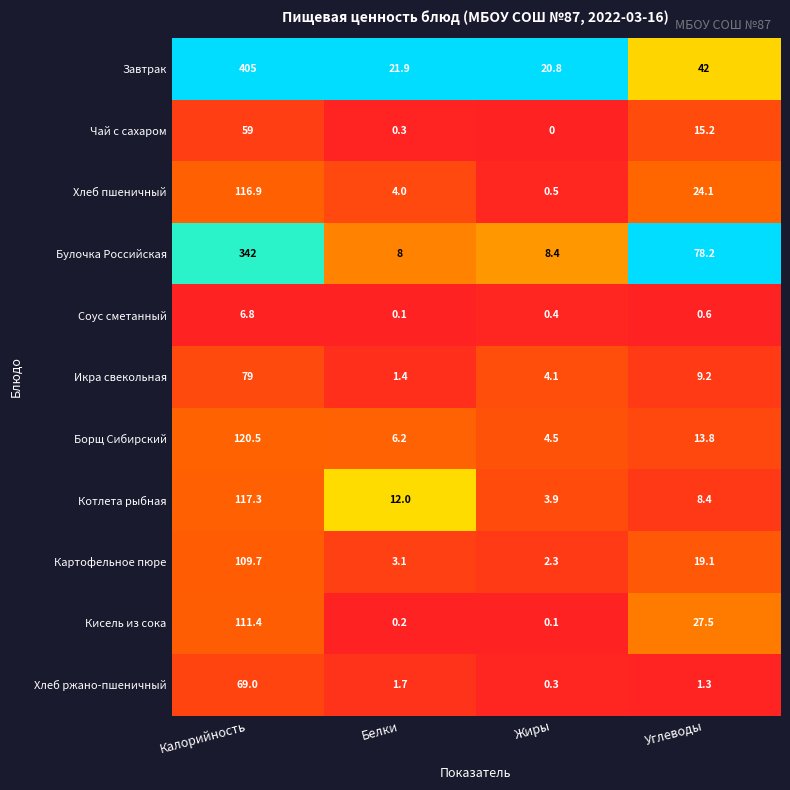

How many series are shown in this chart?

11